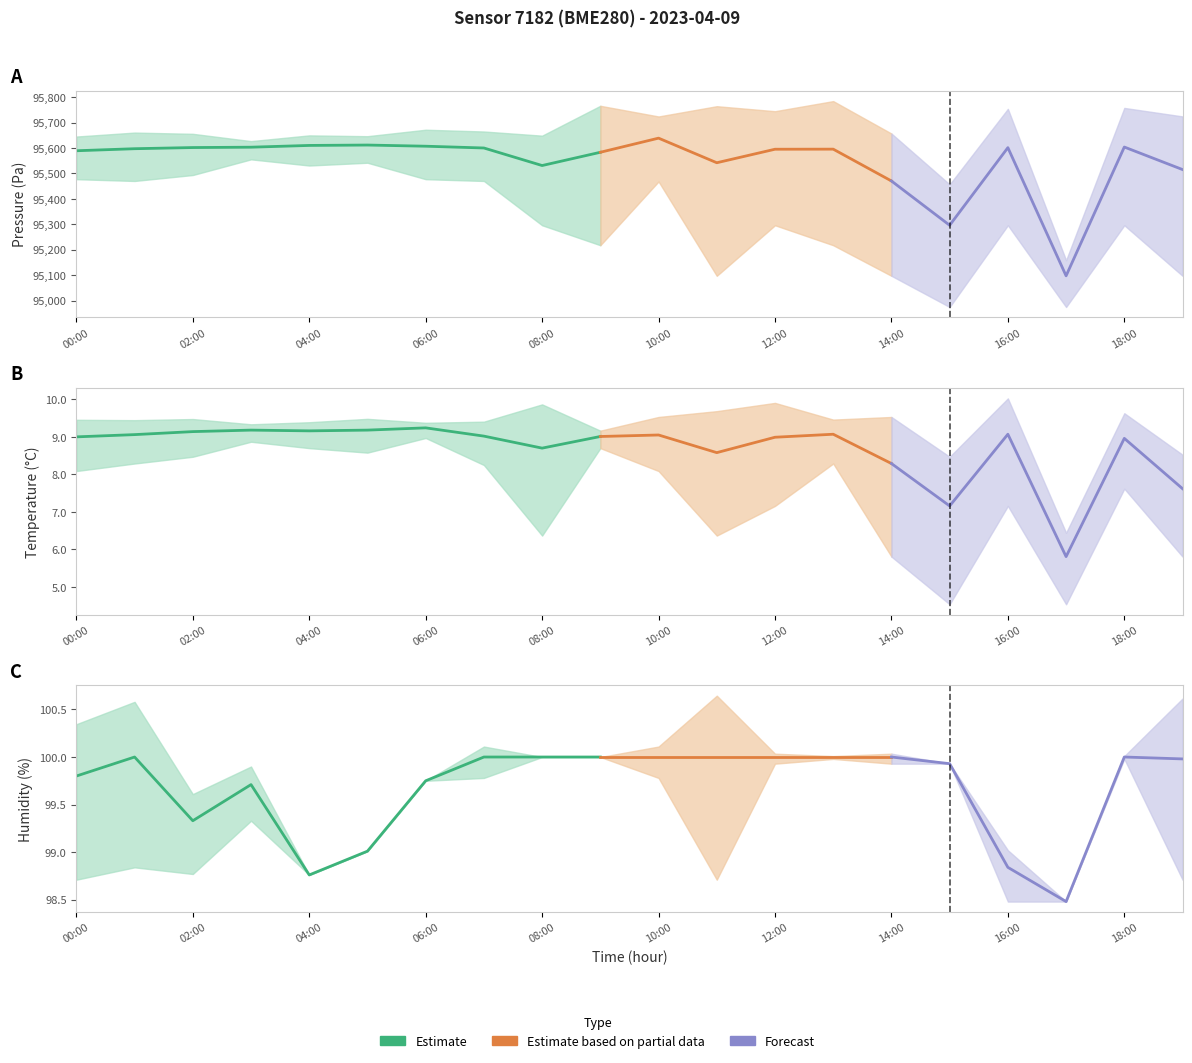

What is the sum of all temperature_low values?

148.7